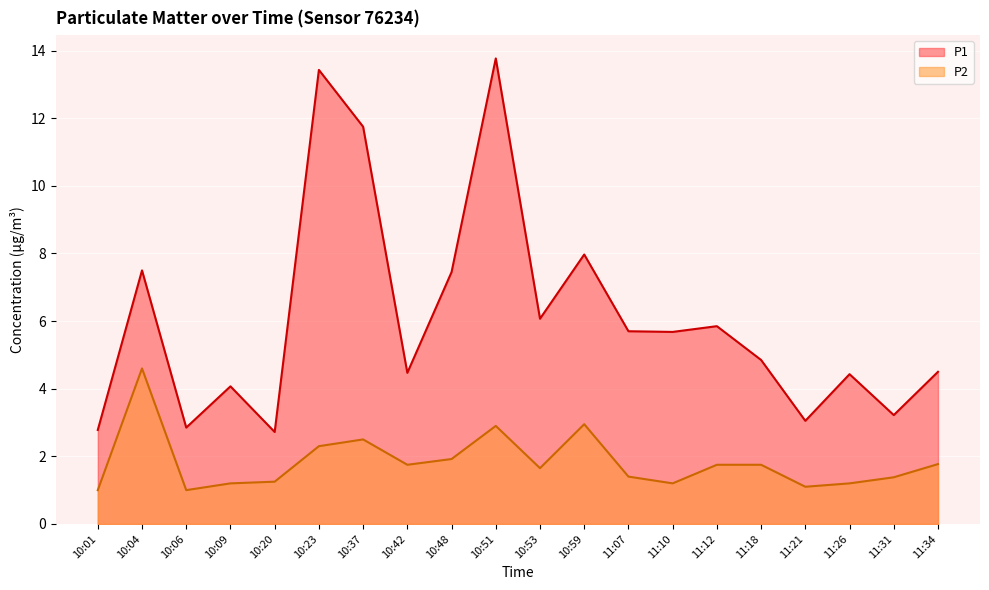

True or false: P2 and P1 cross at least once.

False